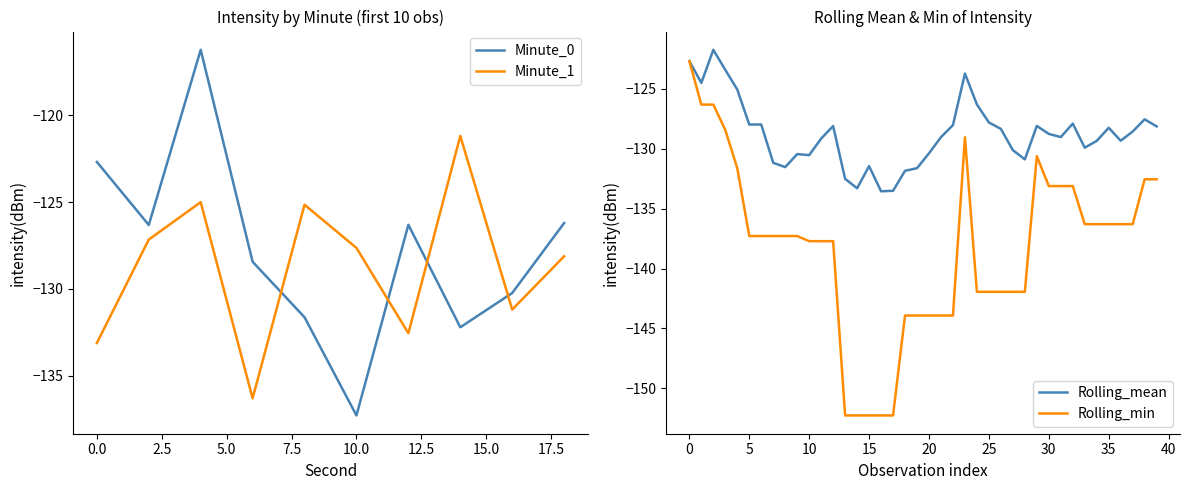

Is it true that Minute_0 equals -95.9 at 10.0?

False